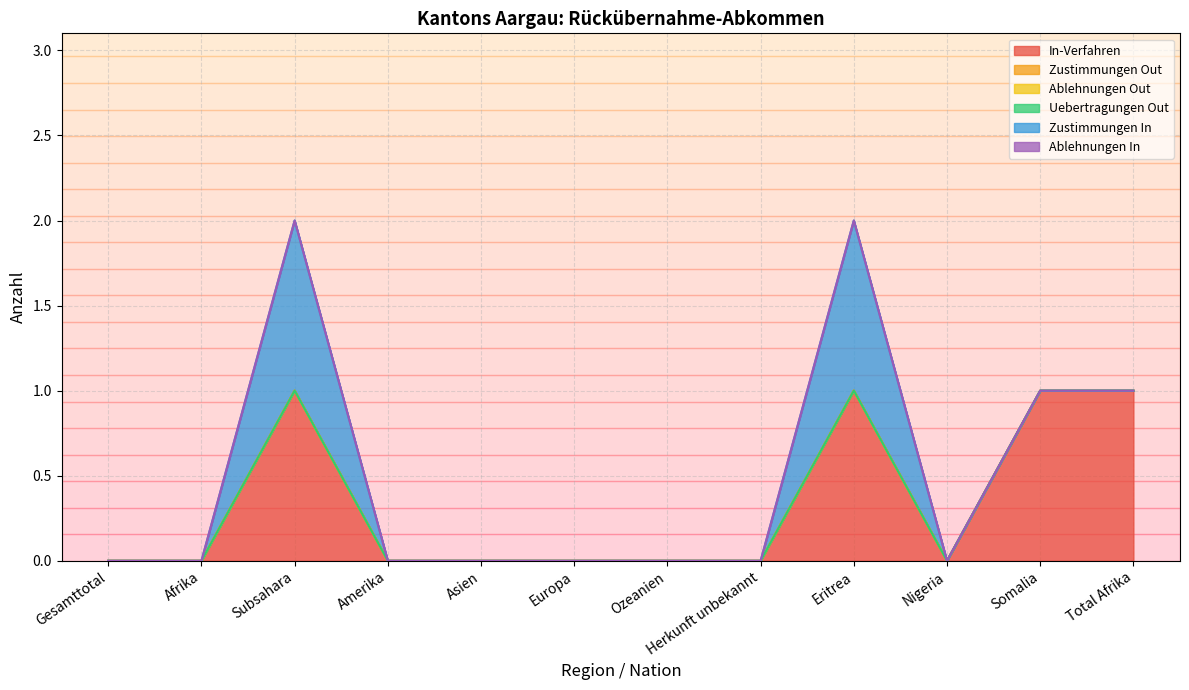

Which label corresponds to the smallest value in the chart?

Gesamttotal